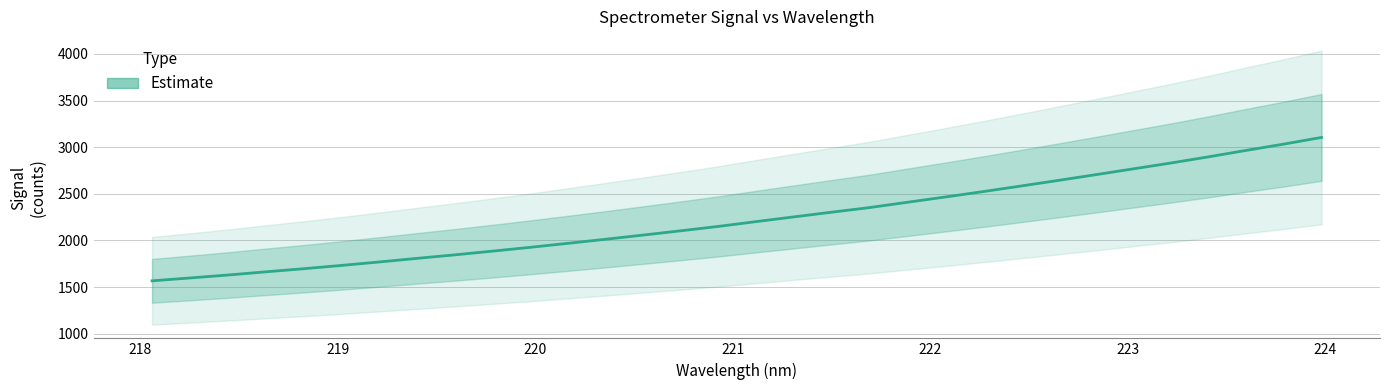

Is it true that the value at 218.442 is 1628.8?

True